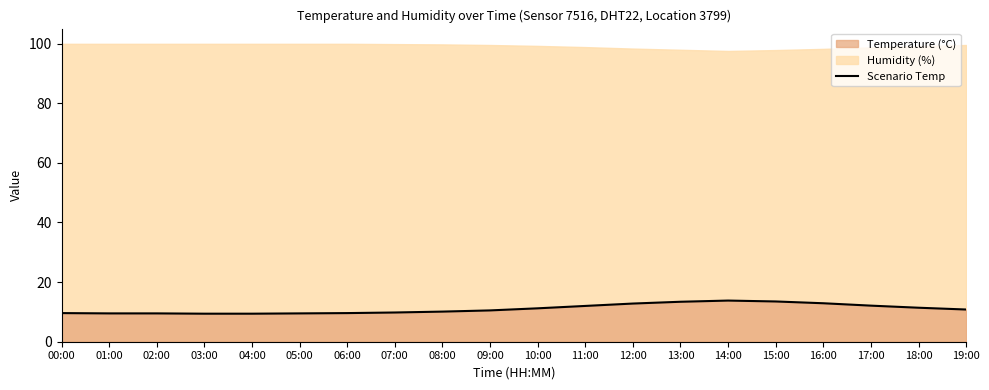

True or false: the data shows 4.2 at 09:00.

False